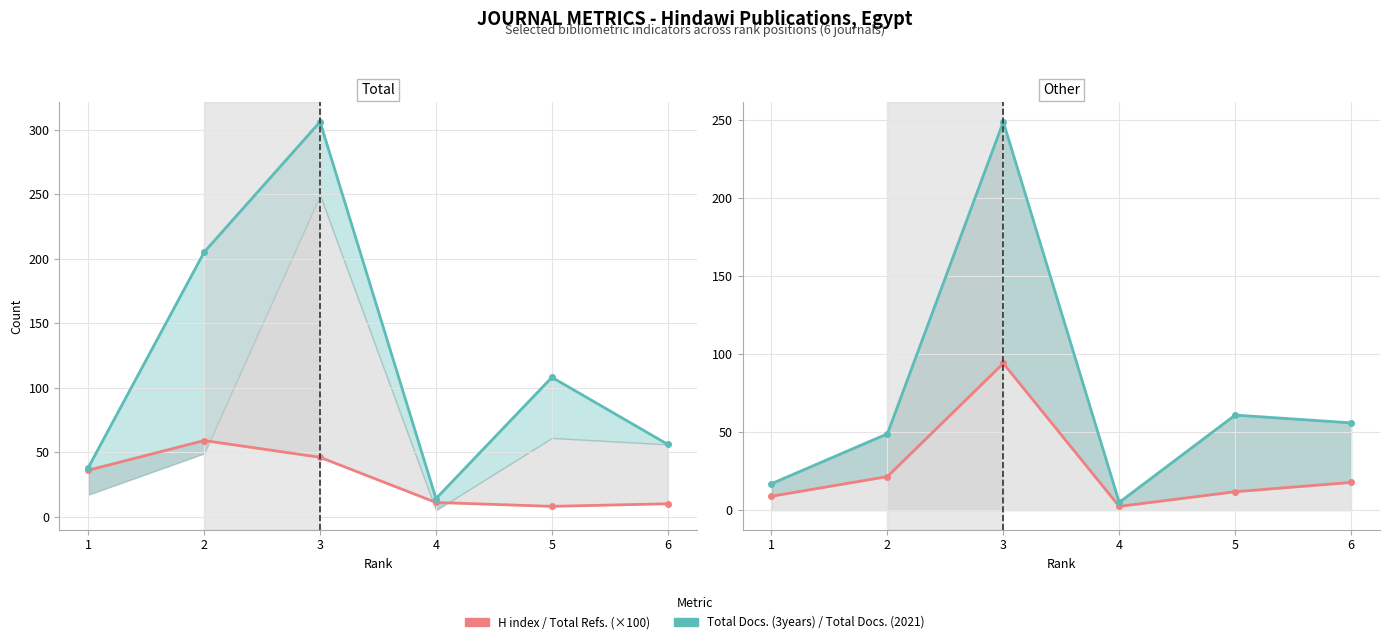

Which category has the highest value across all series?

3